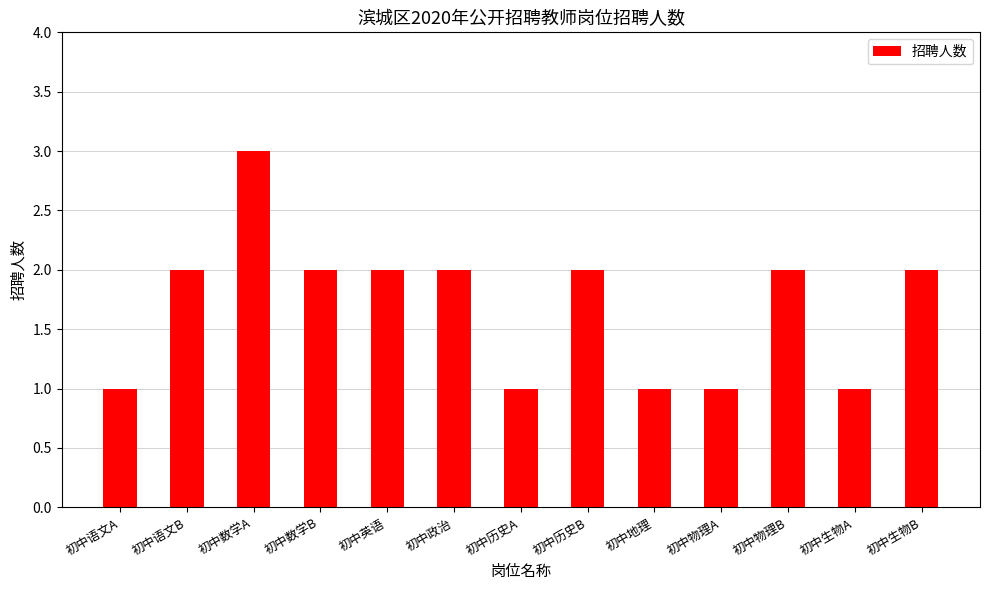

How many data points are less than 2?

5